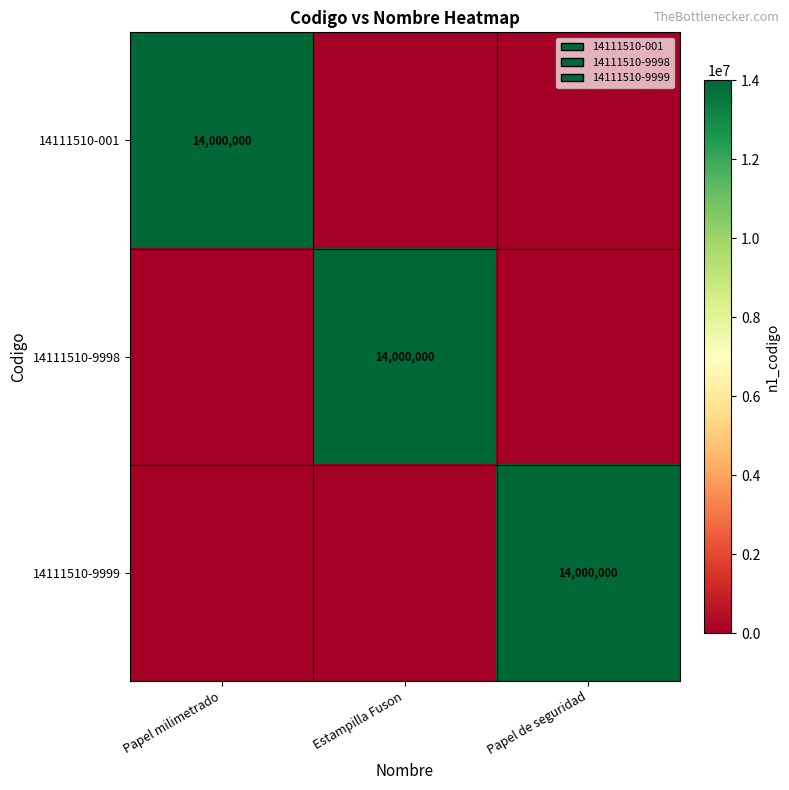

True or false: 14111510-9998 has a value of 14000000 at Estampilla Fuson.

True